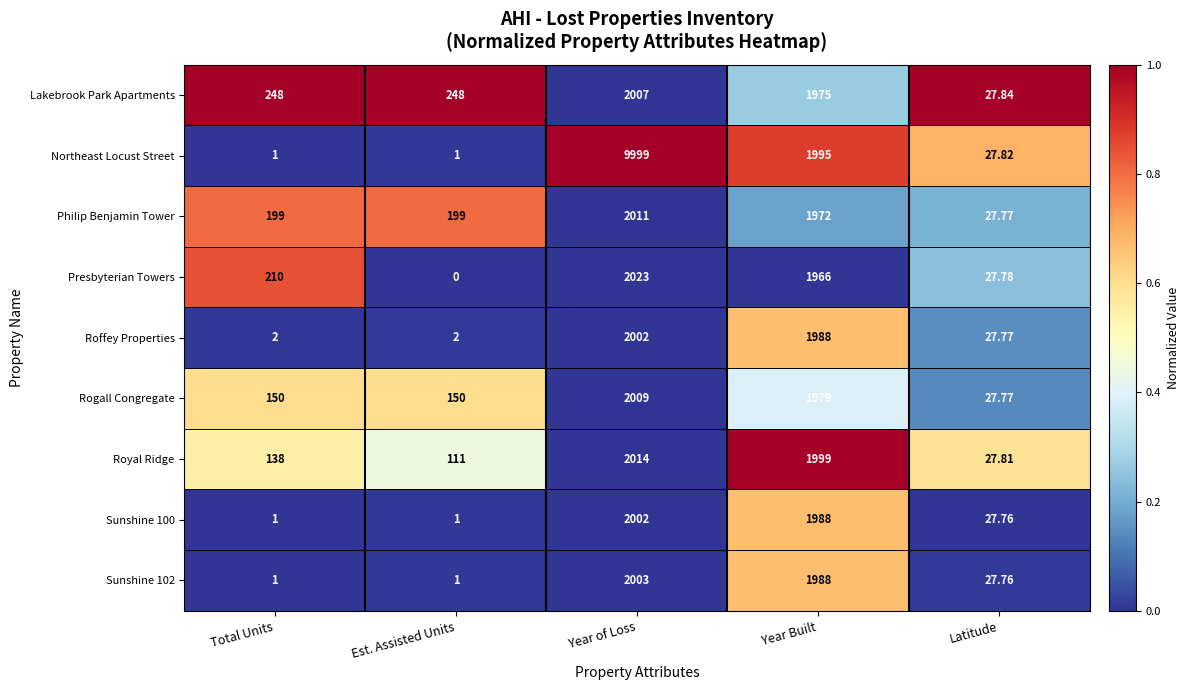

Where is Roffey Properties nearest to the value 1002?

Latitude